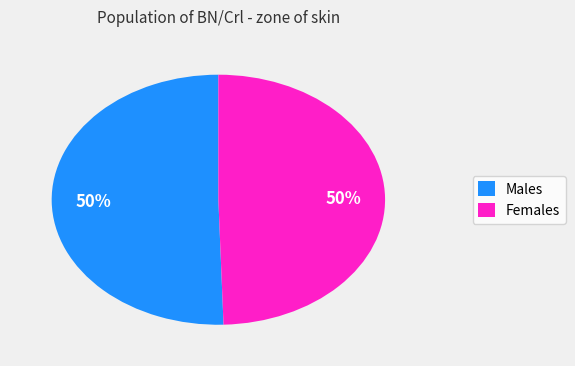

Is the sum of Females and Males greater than half?

Yes